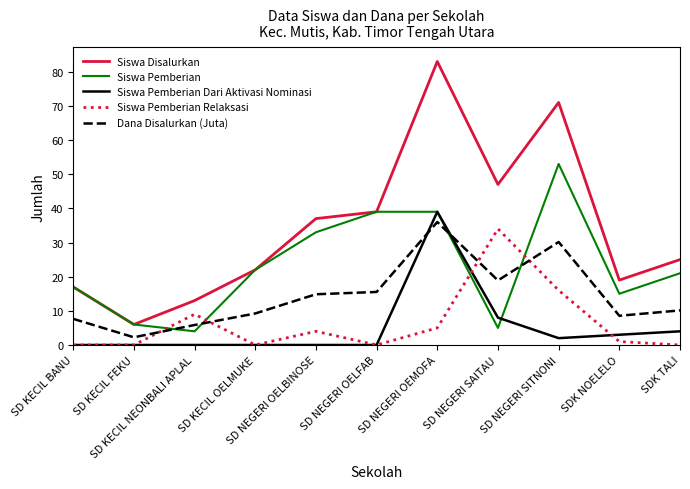

What is the sum of all Siswa Disalurkan values?

379.0